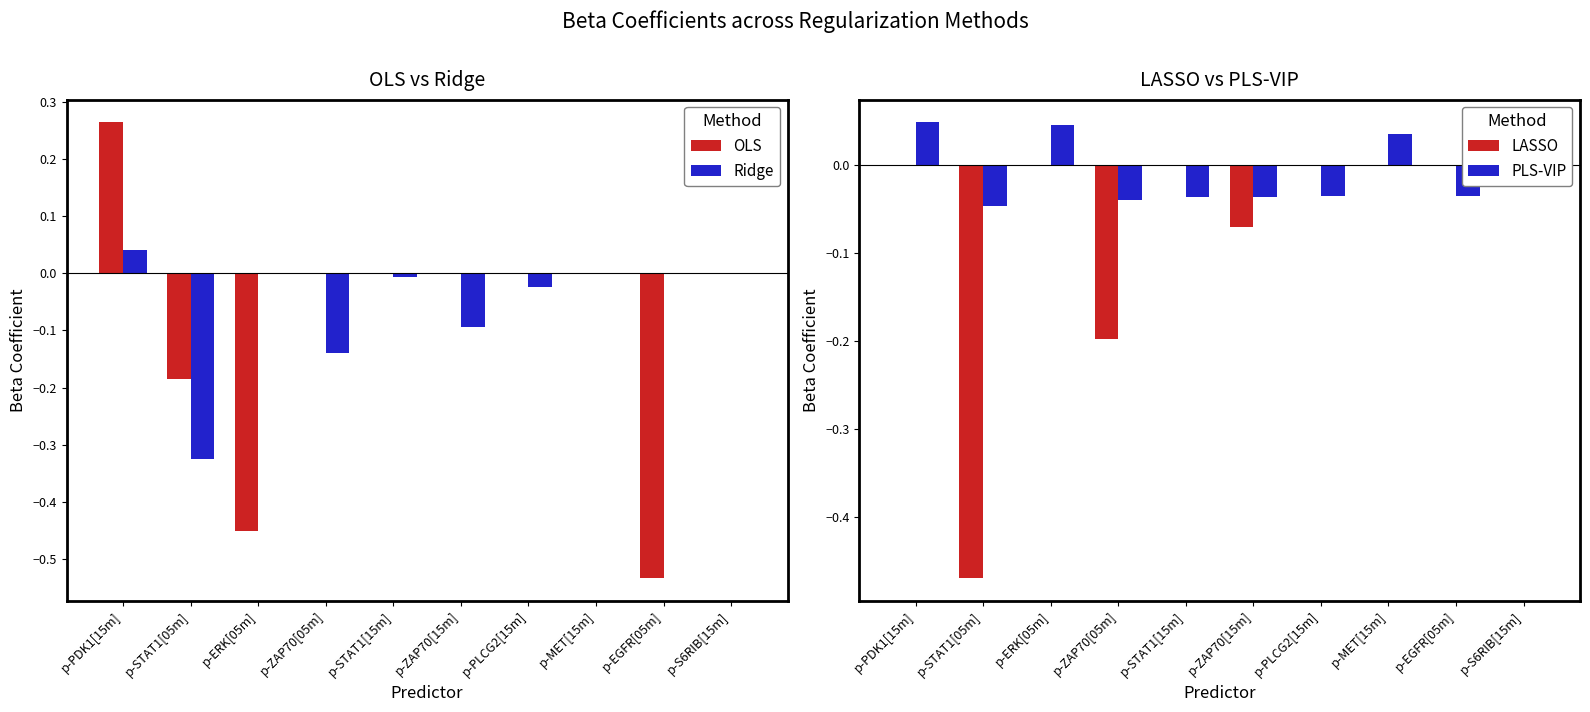

How many groups of bars are there?

10